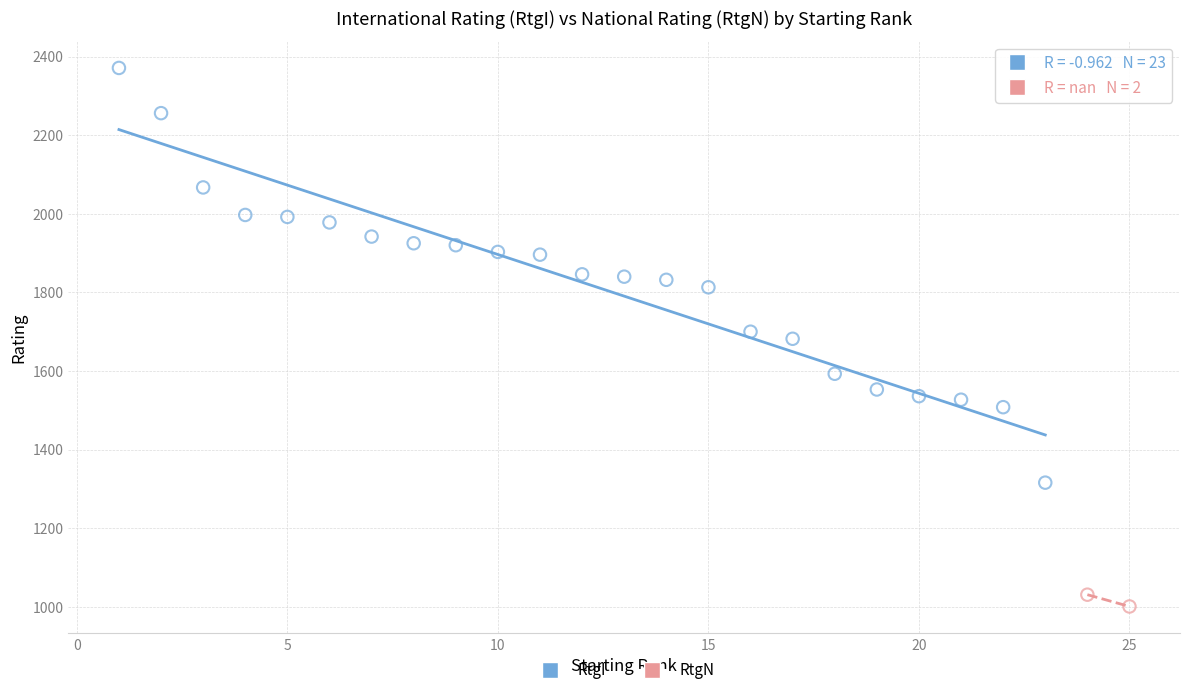

Which series has the largest Y range (max minus min)?

RtgI